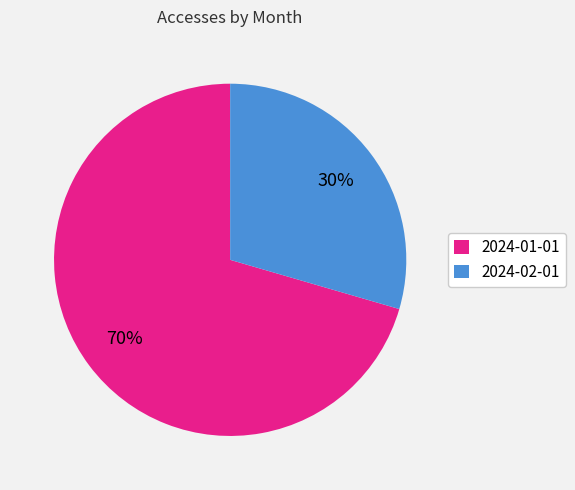

Is there a majority slice in this chart?

Yes